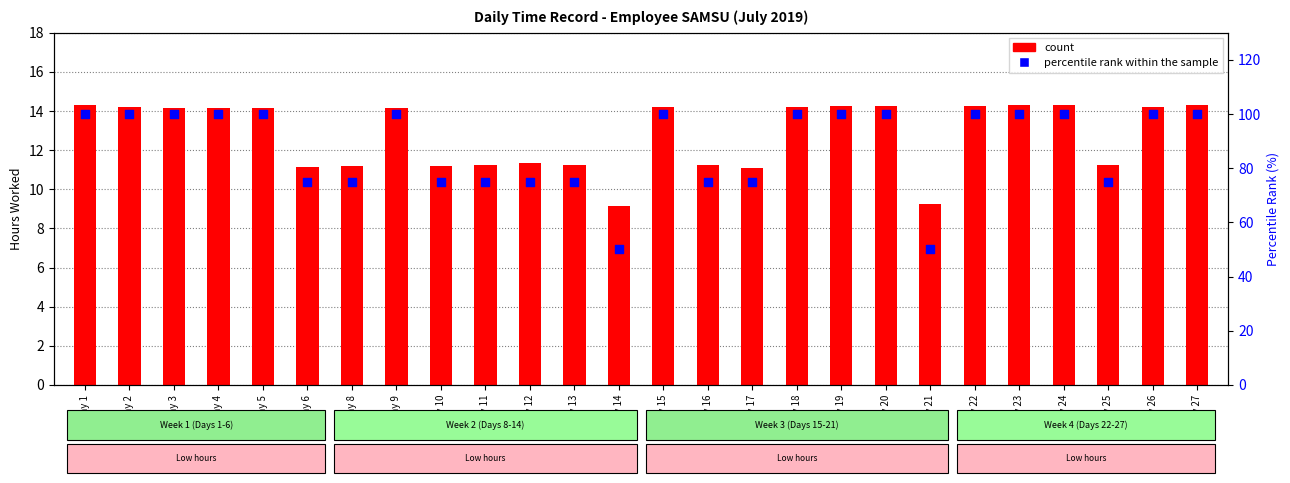

Which series contains the highest Y value?

percentile rank within the sample